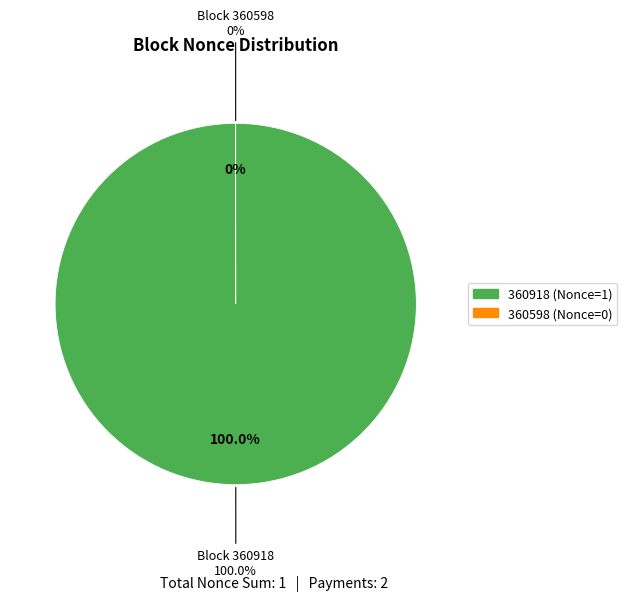

To the nearest percent, what is the average slice percentage?

50%